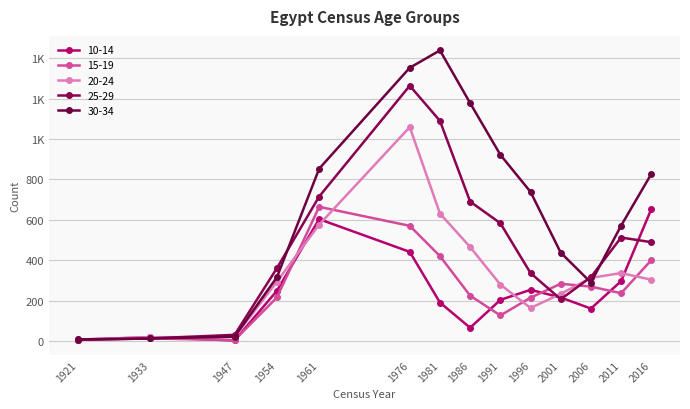

What is the difference between the maximum and minimum values in the 25-29 series?

1258